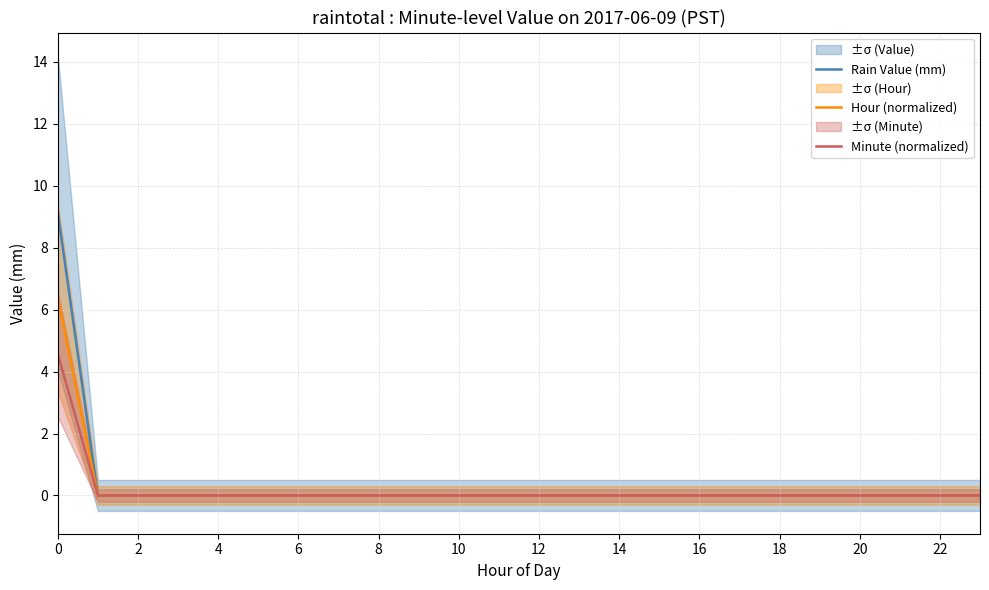

The Rain Value (mm) series shows 0.0 at 19. True or false?

True